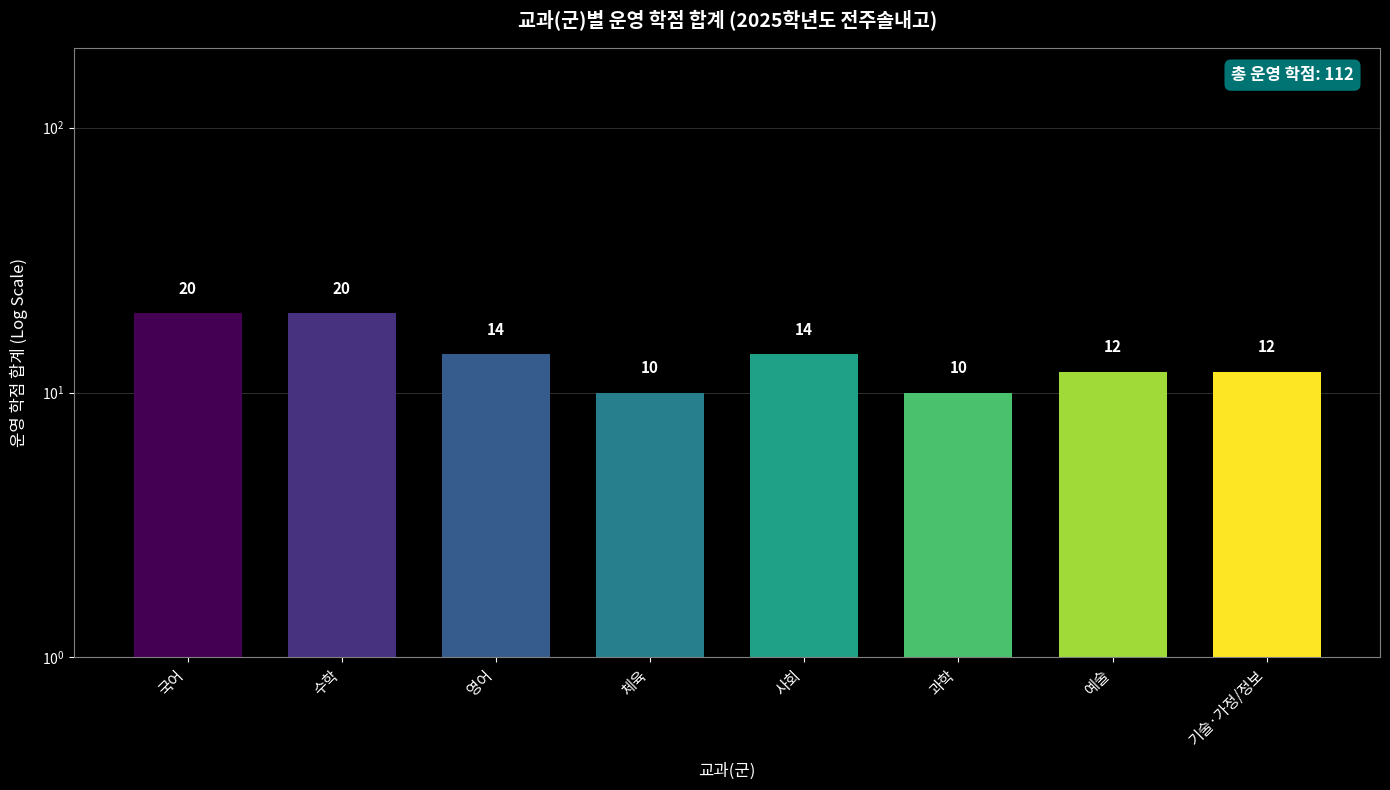

Between 사회 and 체육, which is larger?

사회